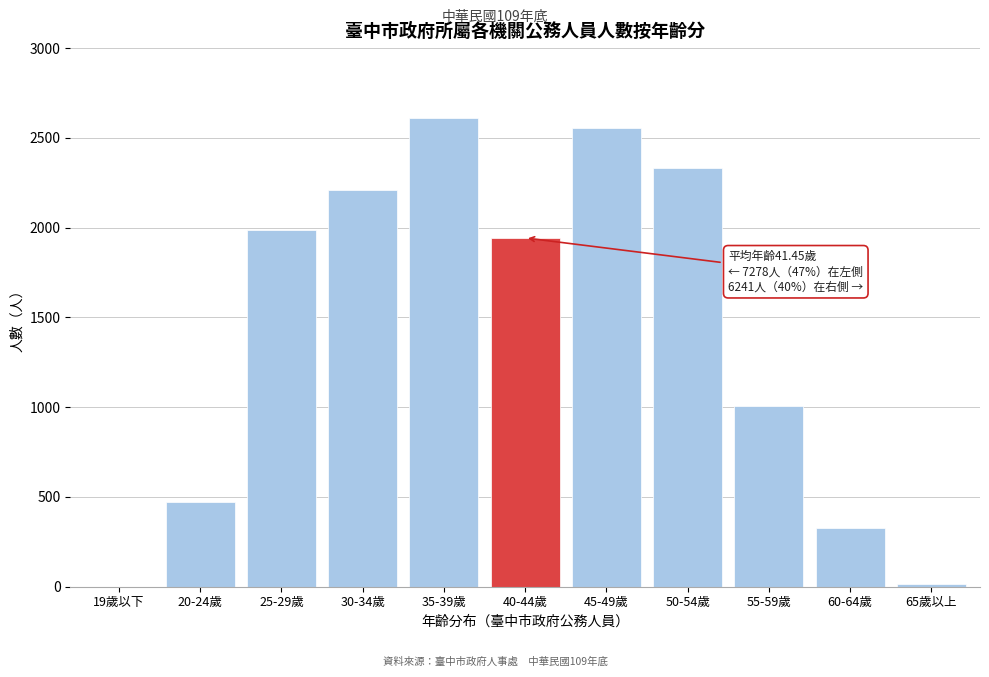

Reading left to right, transcribe all the data shown in this chart.

19歲以下=0	20-24歲=471	25-29歲=1989	30-34歲=2209	35-39歲=2609	40-44歲=1943	45-49歲=2558	50-54歲=2335	55-59歲=1004	60-64歲=327	65歲以上=17